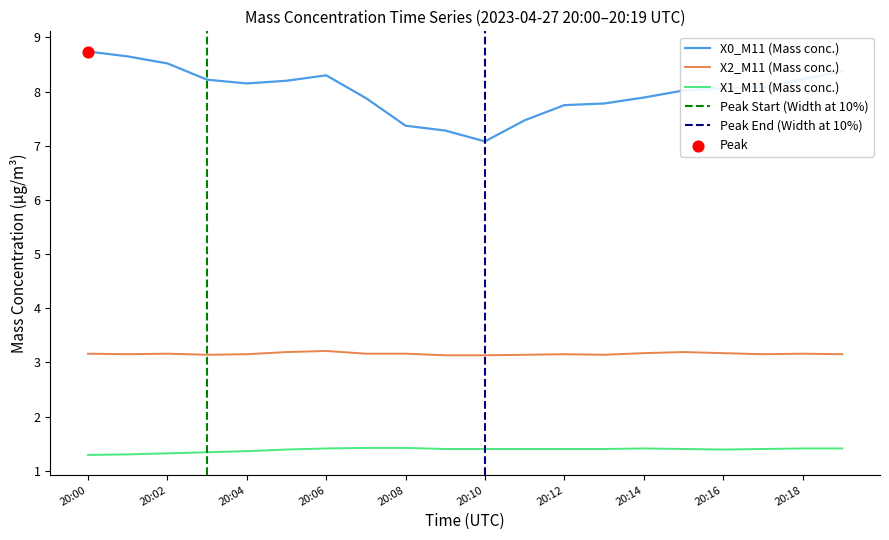

What are all the series names shown in the legend?

X0_M11, X2_M11, X1_M11